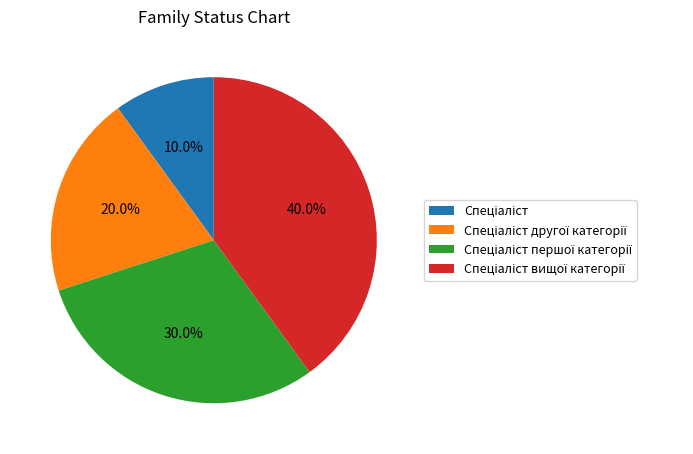

Does any single category account for the majority?

No